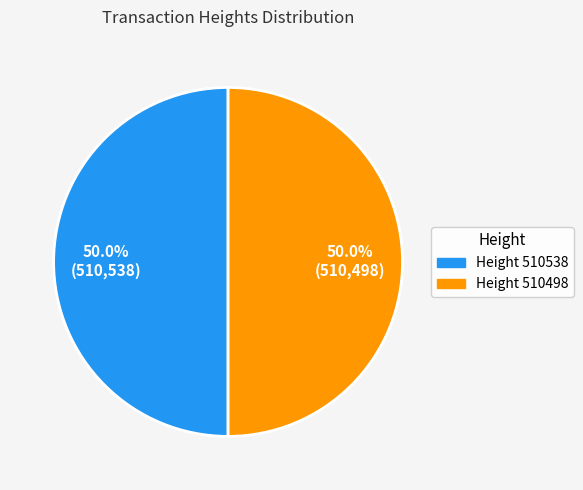

How many segments does this pie chart have?

2